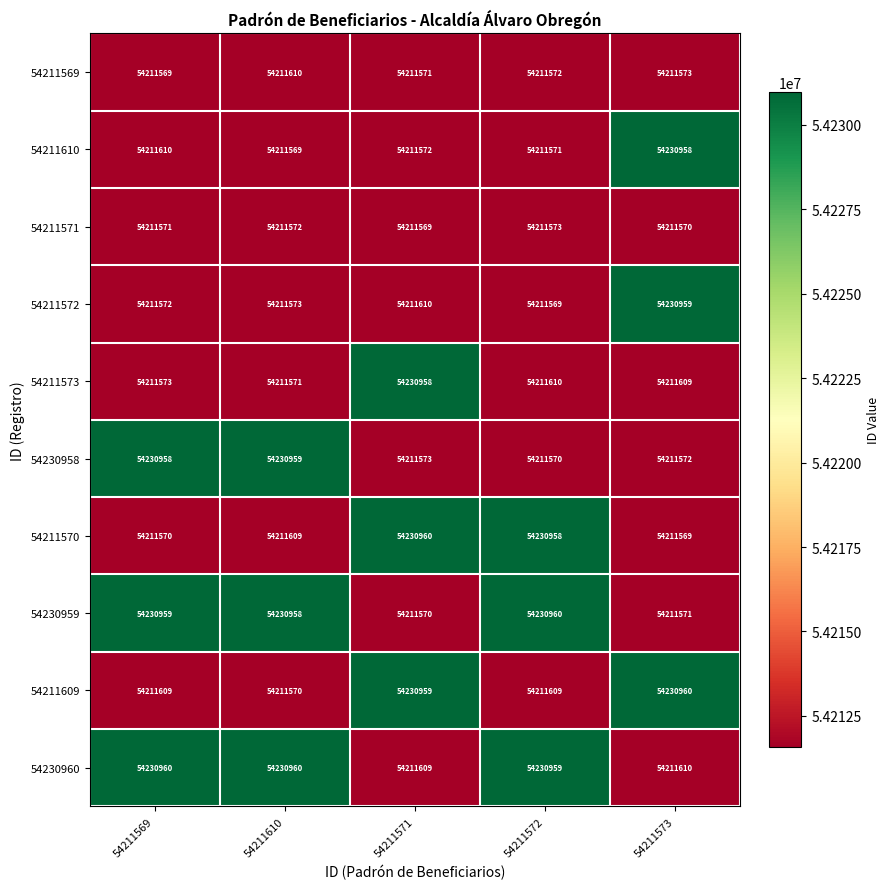

Is it true that 54211570 equals 72520773 at 54211572?

False